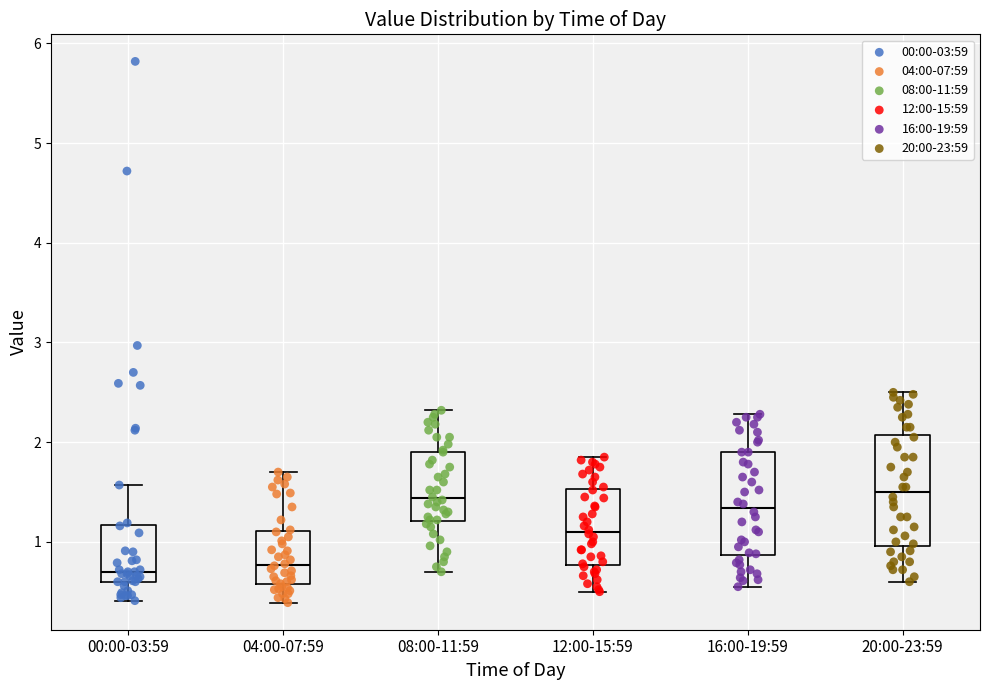

Where is the lower edge of the box for 08:00-11:59 on the y-axis? The values are not printed on the chart, so give them approximately, as read against the axis.

1.2